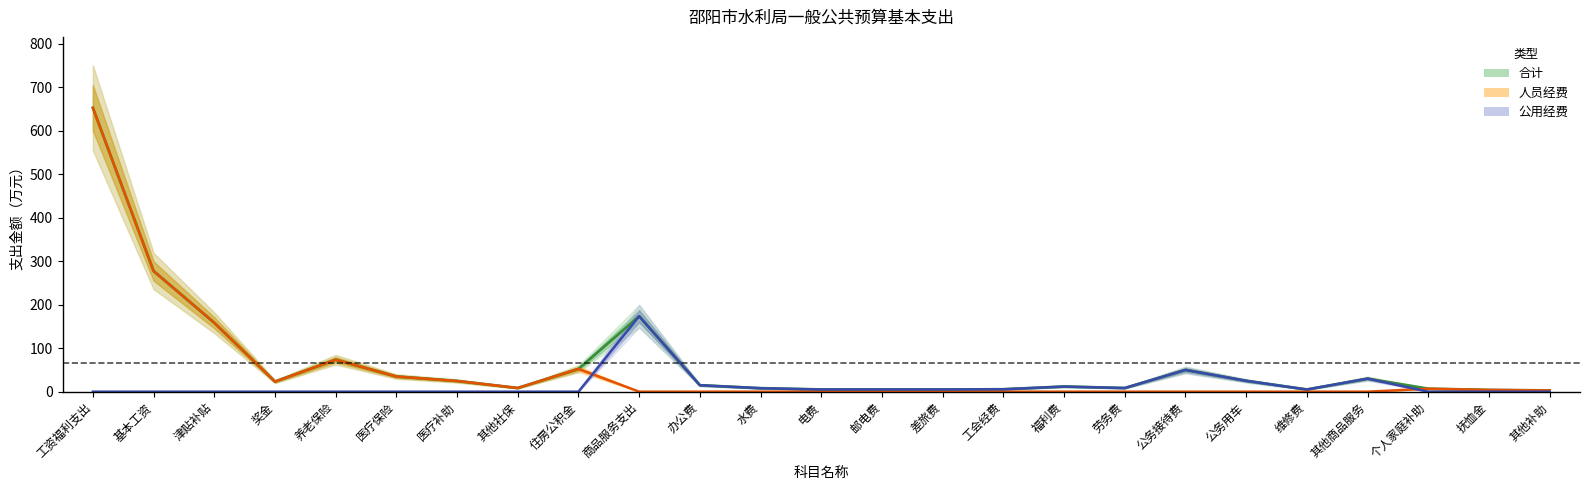

How many values in the 合计 series are below 14?

12